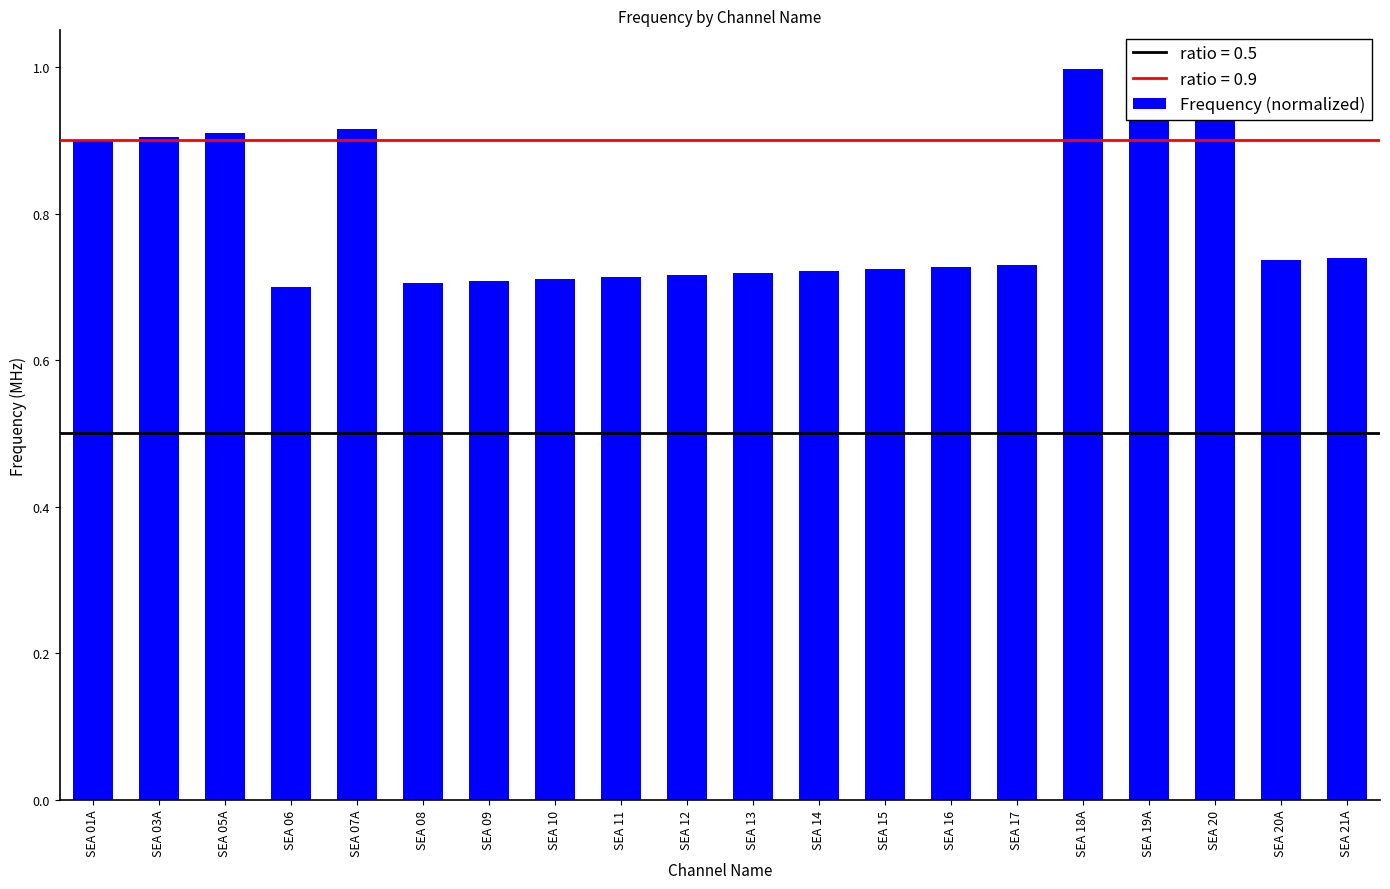

How many bars are there in total?

20